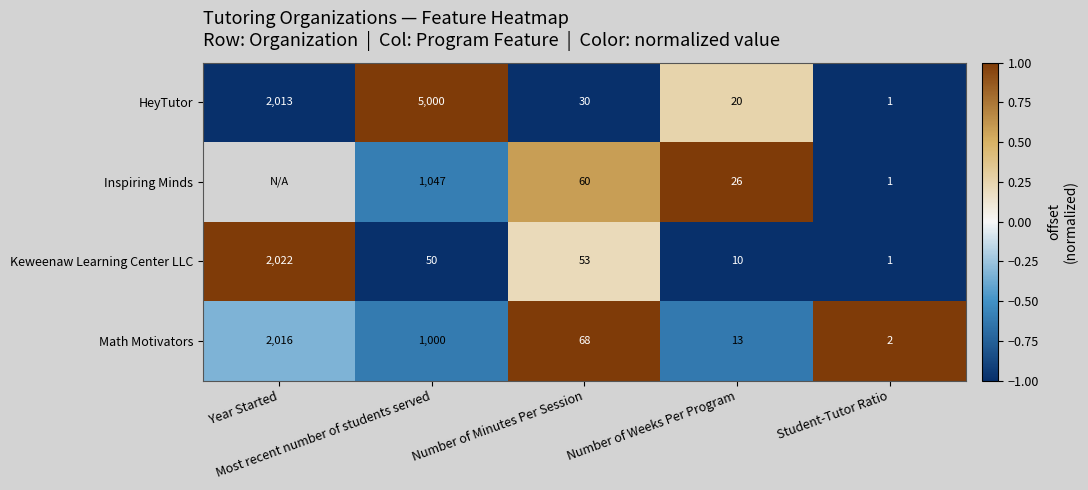

What is the average value of the Keweenaw Learning Center LLC series?

427